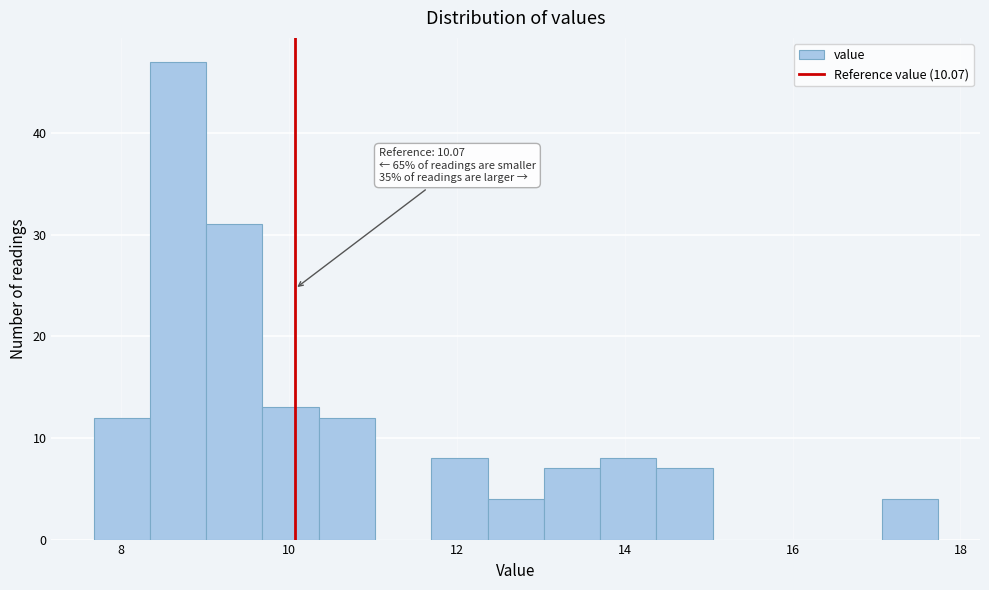

Read against the x-axis, roughly where is the centre of the tallest bar?

8.6